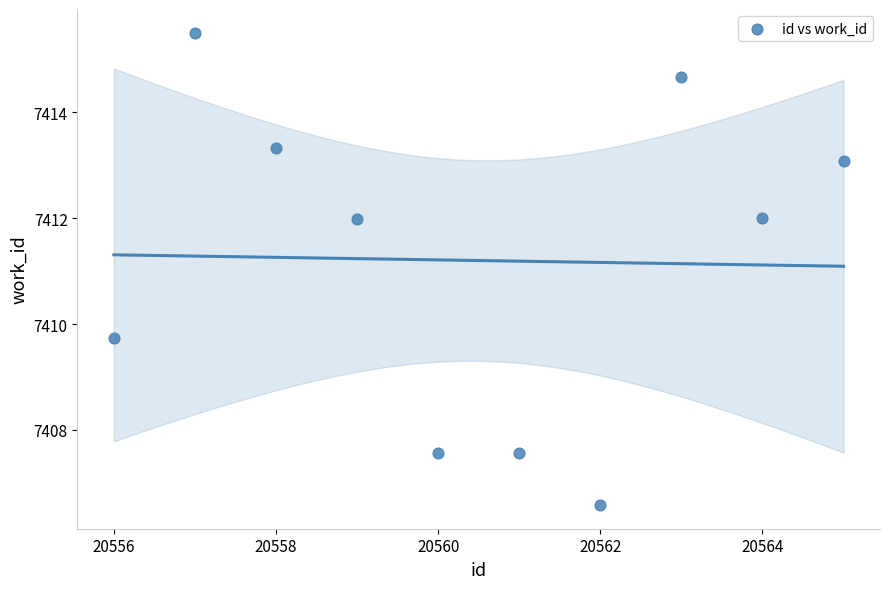

What is the average Y value?

7411.2